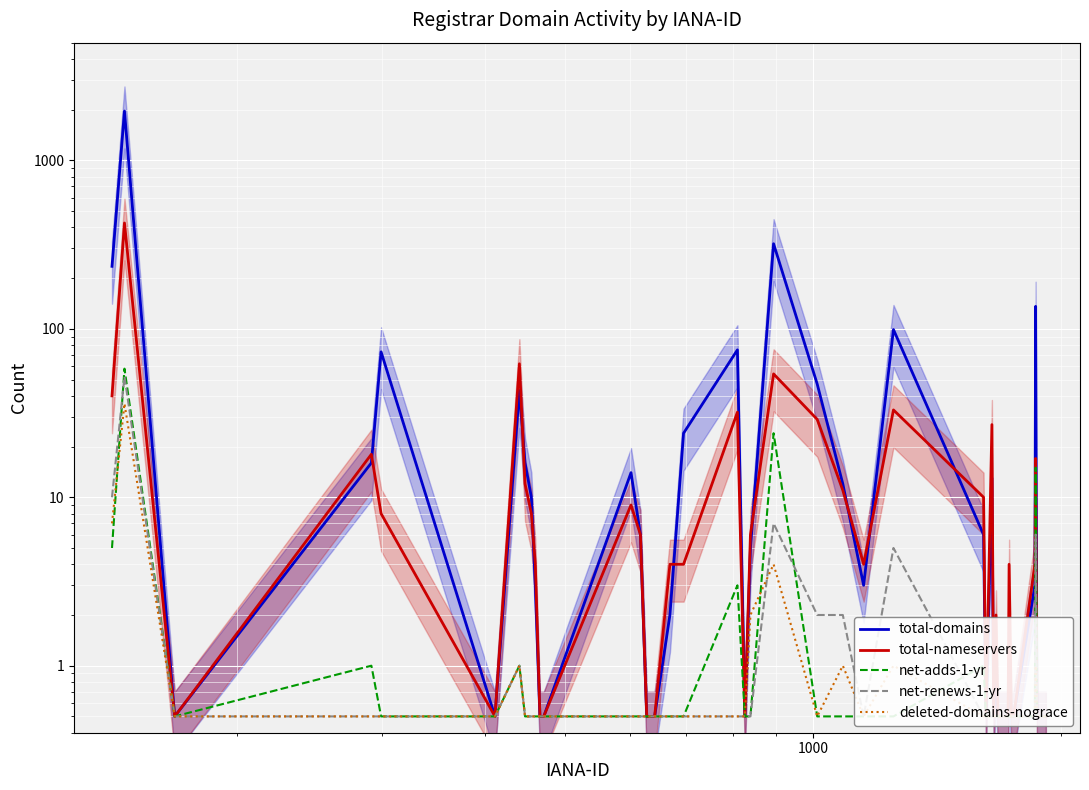

At which category does the chart reach its minimum across all series?

1000